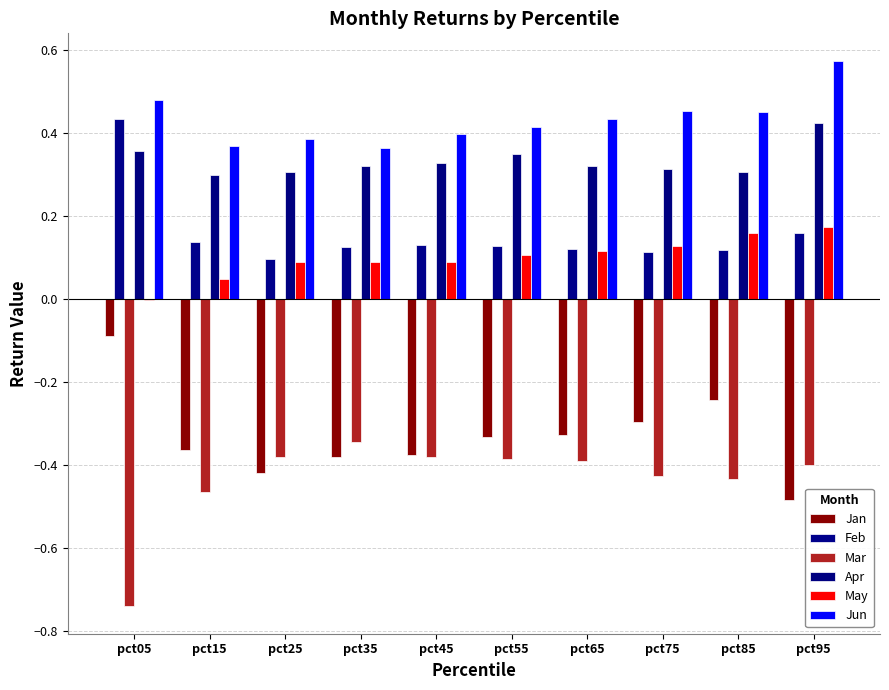

Between pct45 and pct95, which series saw the biggest shift?

Jun